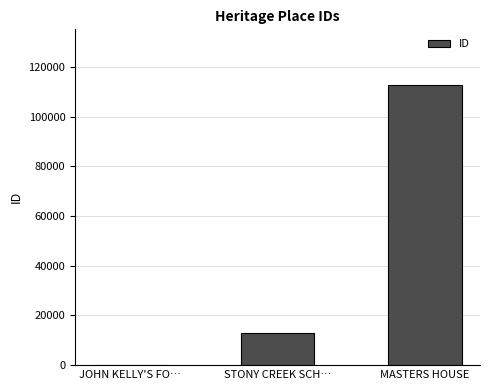

Read the value at STONY CREEK SCH….

13024